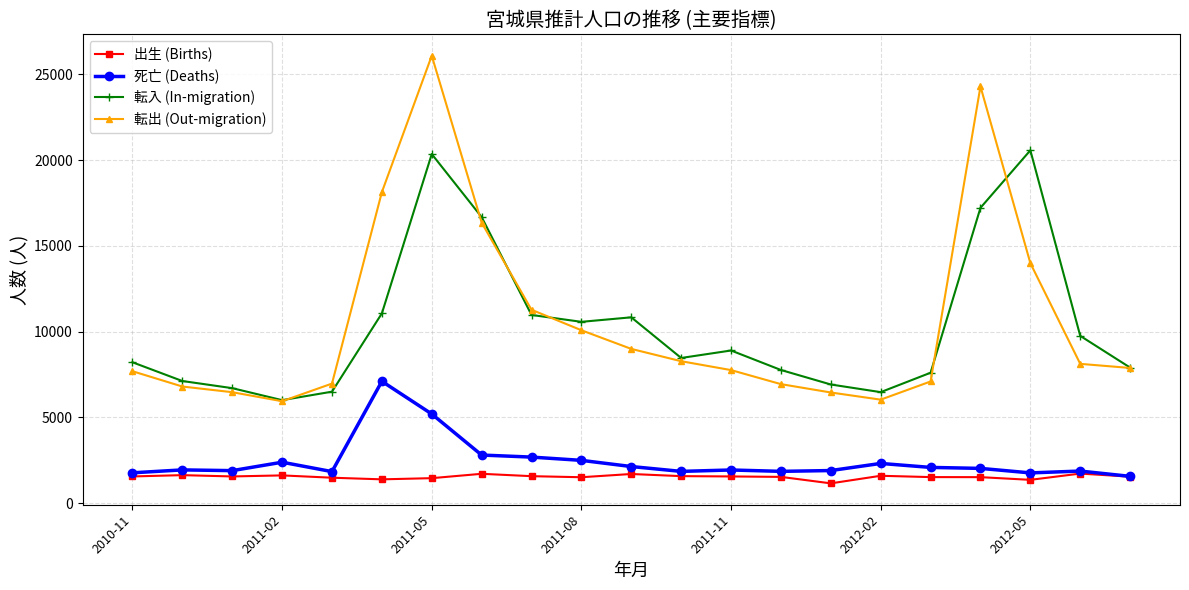

Which series has the largest range (max minus min)?

転出 (Out-migration)